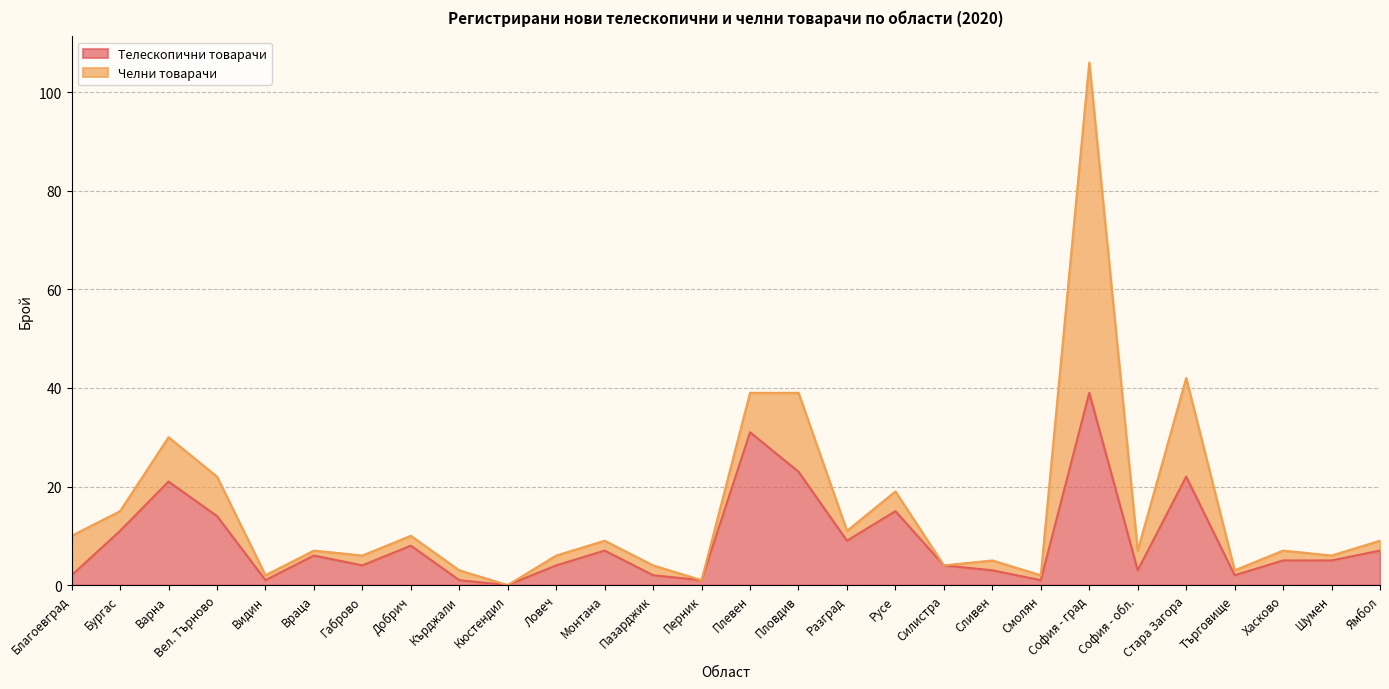

At which category does the data reach its first local valley?

Видин